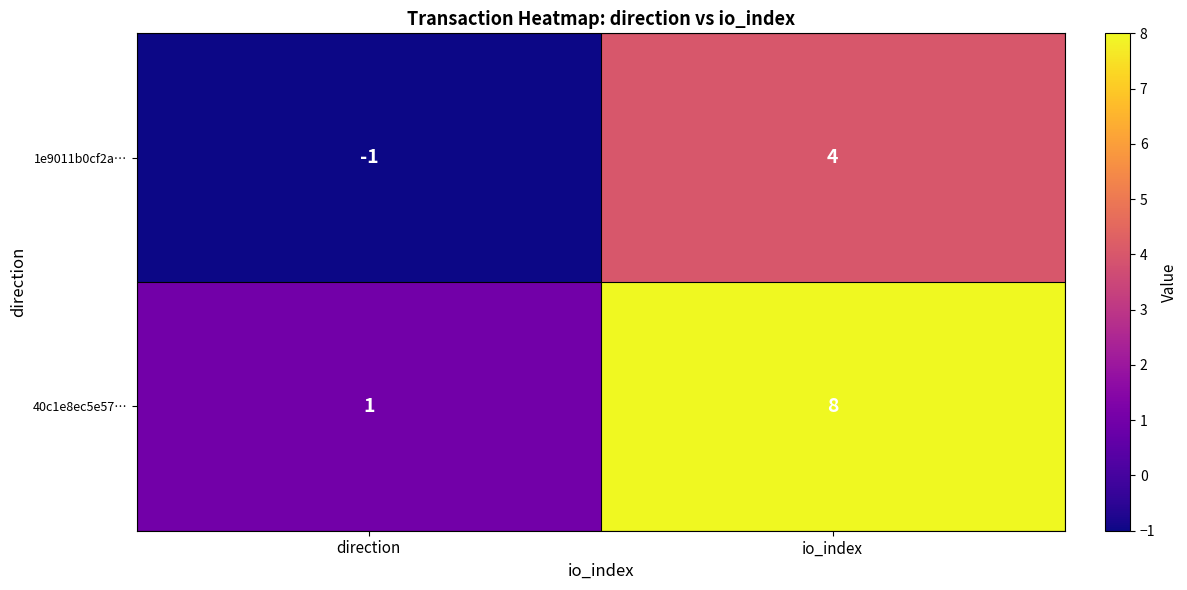

Which series changed the most between direction and io_index?

40c1e8ec5e57…